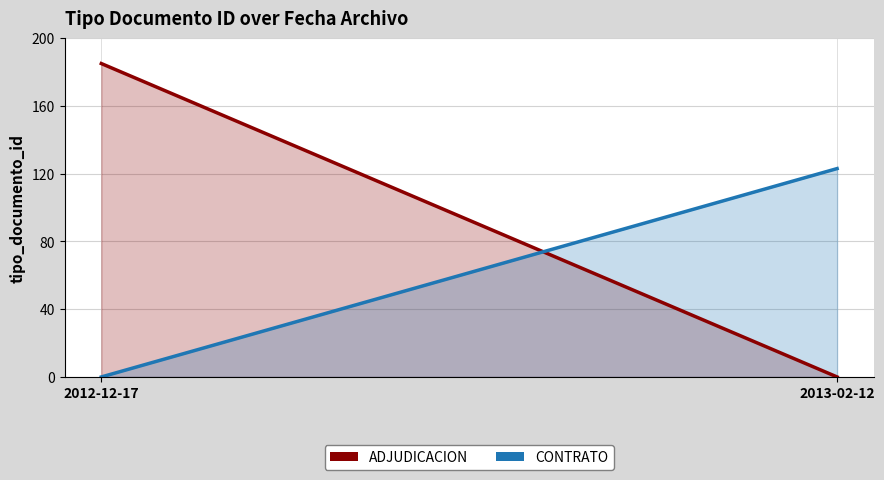

At which category is the sum across all series the highest?

2012-12-17